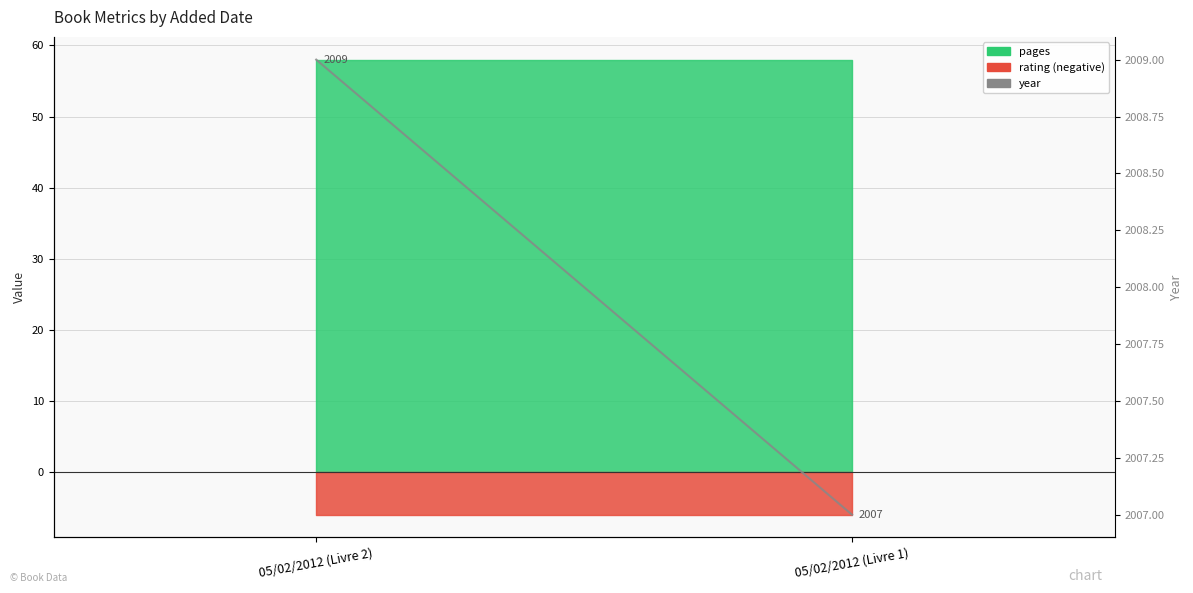

Which label corresponds to the largest value in the chart?

05/02/2012 (Livre 2)